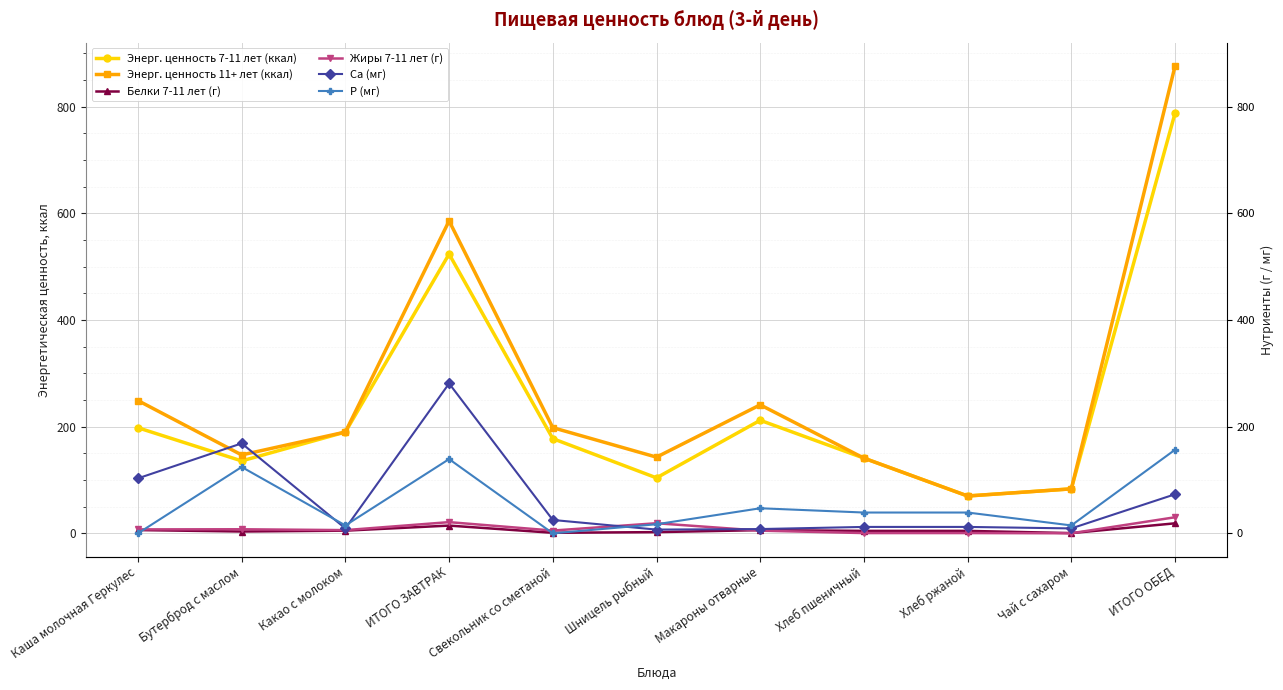

In Энерг. ценность 7-11 лет (ккал), how many points are lower than both neighbors (excluding endpoints)?

3